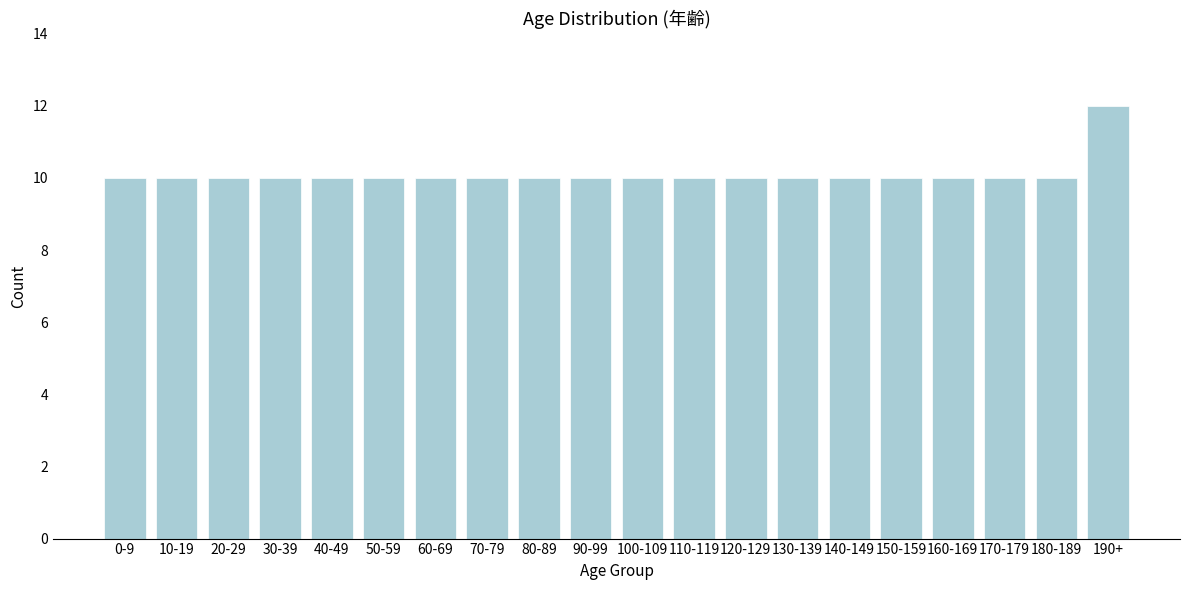

Reading left to right, what are all the values shown in this chart?

0-9=10	10-19=10	20-29=10	30-39=10	40-49=10	50-59=10	60-69=10	70-79=10	80-89=10	90-99=10	100-109=10	110-119=10	120-129=10	130-139=10	140-149=10	150-159=10	160-169=10	170-179=10	180-189=10	190+=12